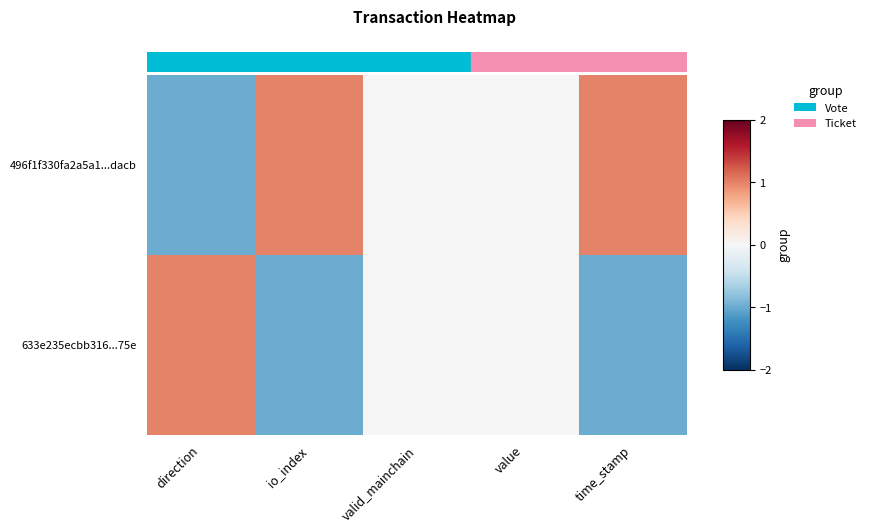

Which series has the largest total across all categories?

496f1f330fa2a5a1...dacb